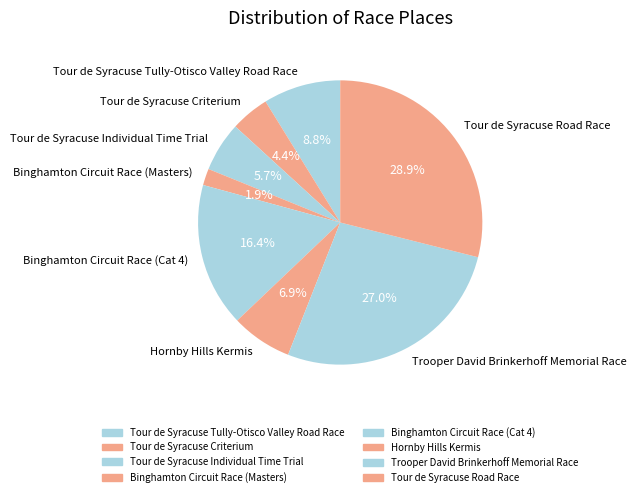

What percentage is the Tour de Syracuse Road Race slice, to the nearest percent?

29%